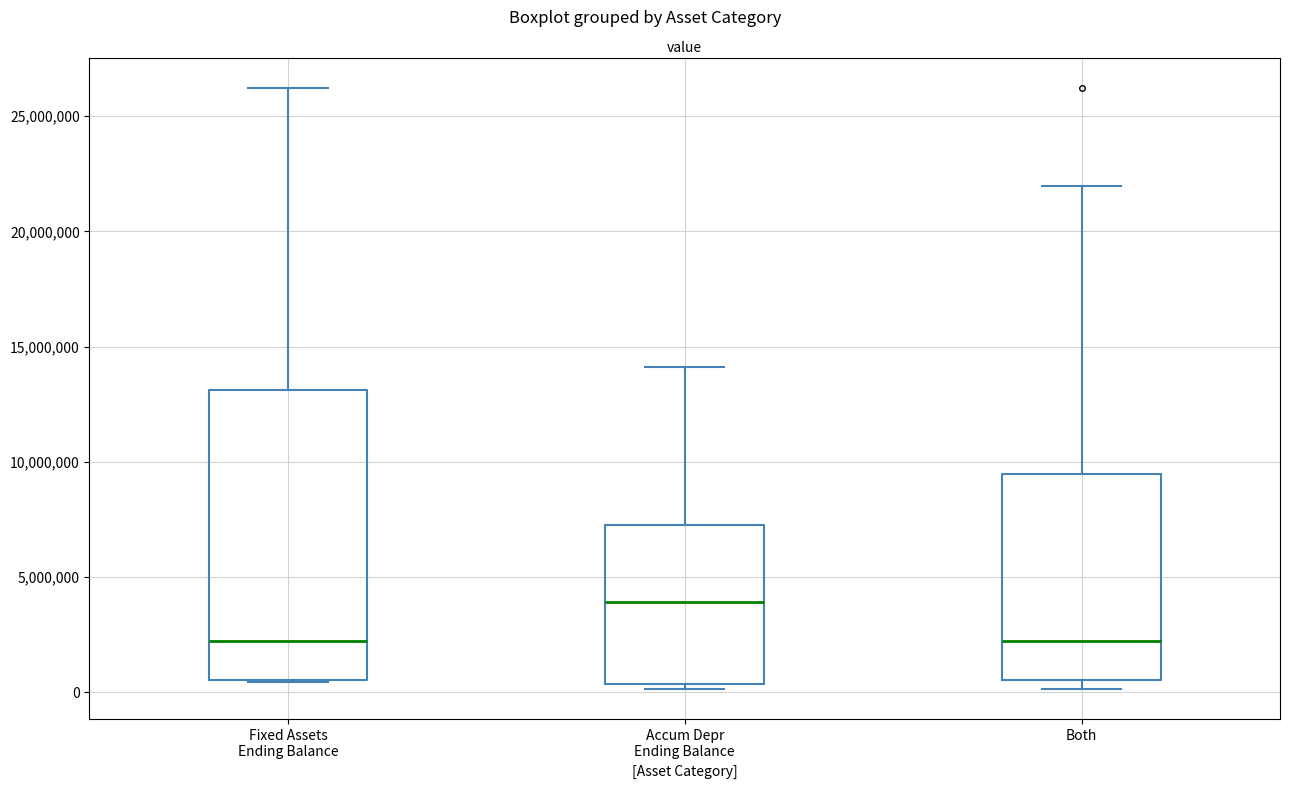

Which box is the tallest, from its lower edge to its upper edge?

Fixed Assets Ending Balance